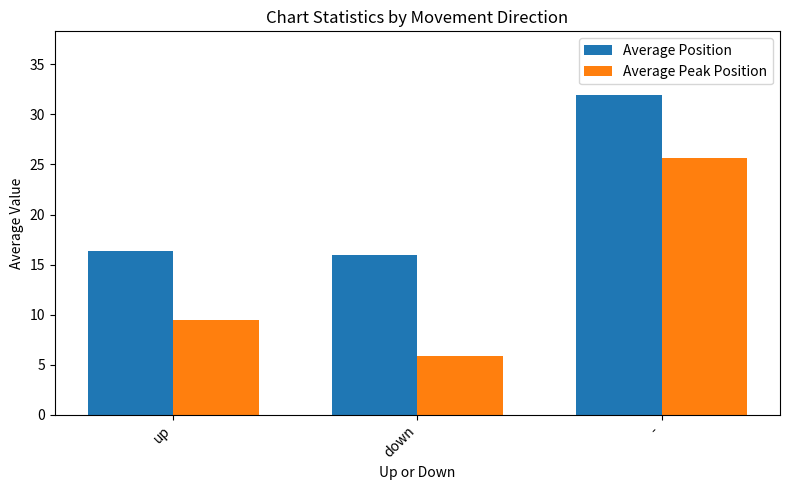

What is the difference between the highest and lowest values at down?

10.0